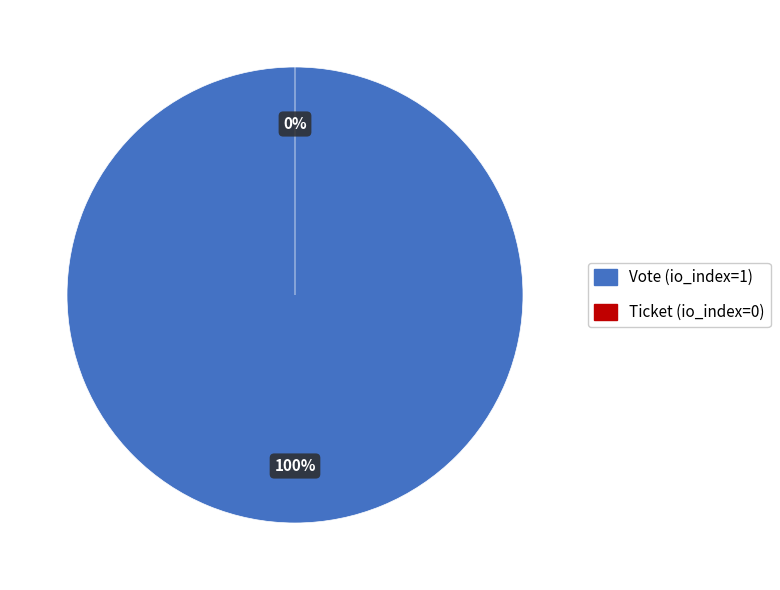

To the nearest percent, what is the difference between the Ticket (io_index=0) and Vote (io_index=1) slice percentages?

100%